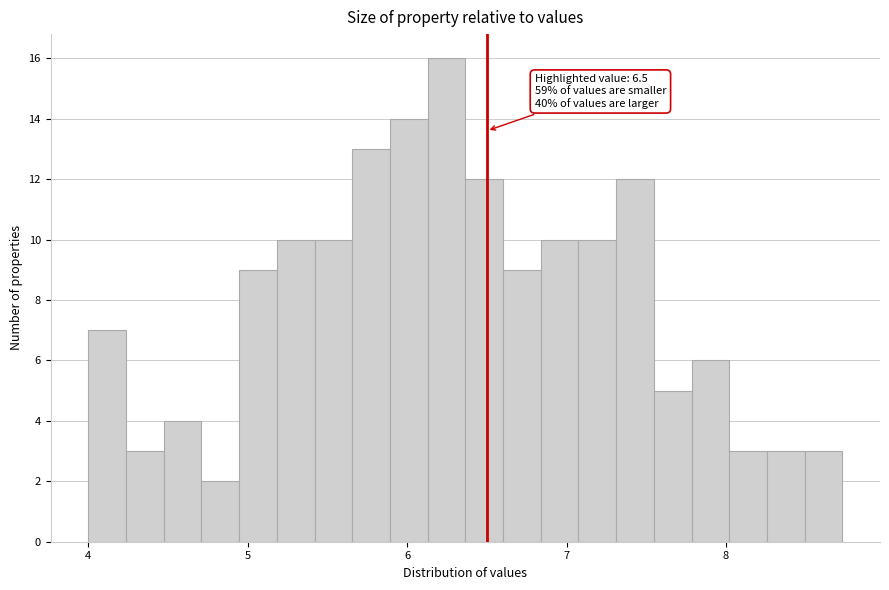

Read against the x-axis, roughly where is the centre of the tallest bar?

6.2